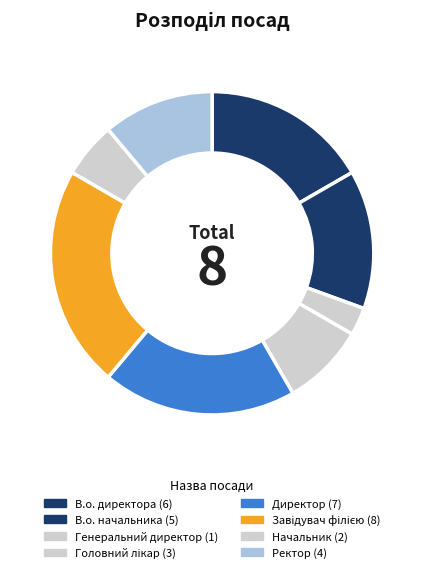

Count the number of slices in the pie.

8